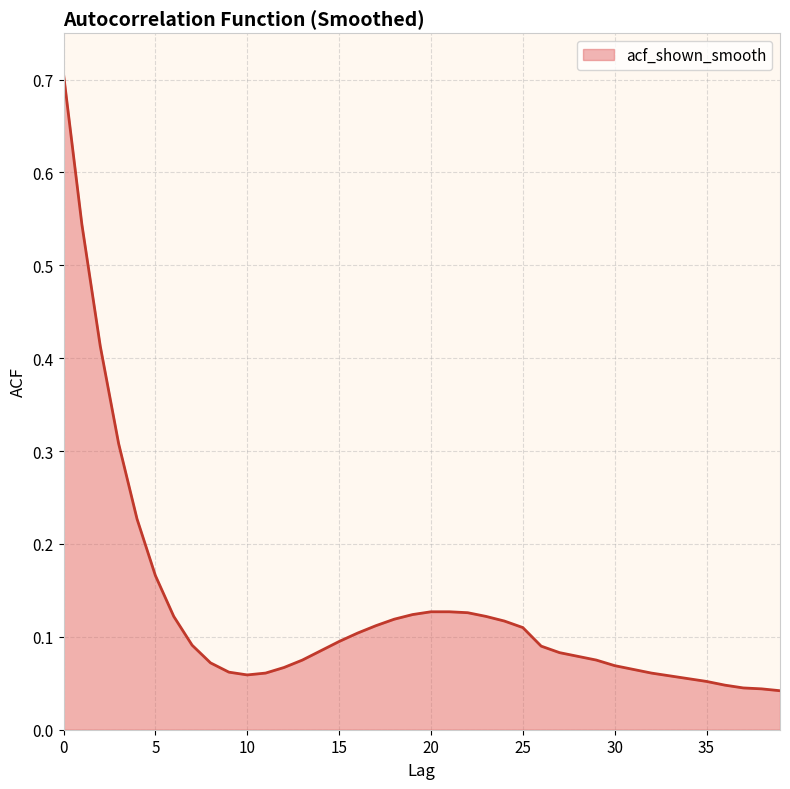

What is the maximum value shown in the chart?

0.7